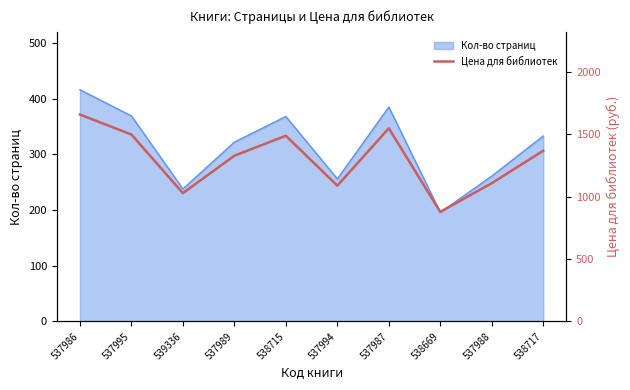

Where is the first local minimum?

539336